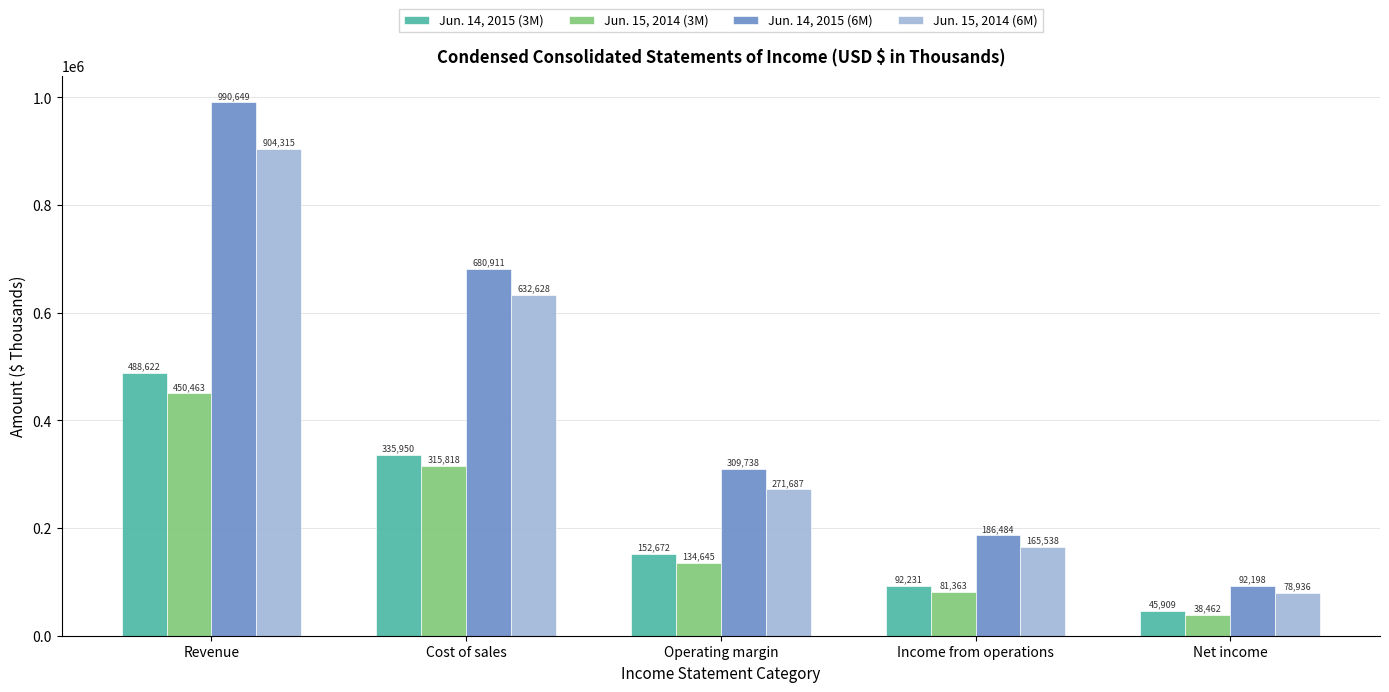

What position from the left is Net income?

5